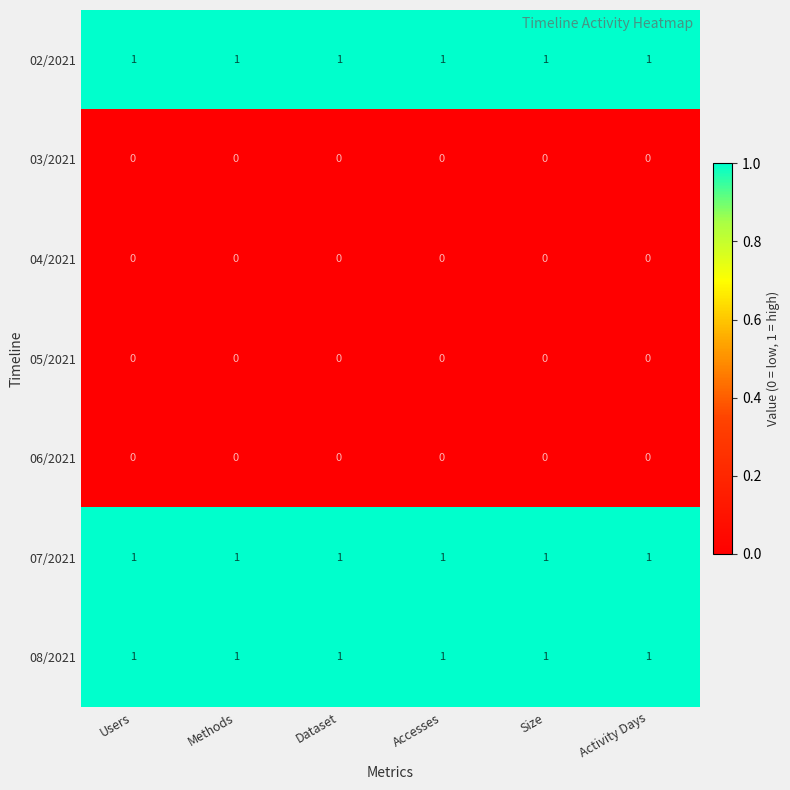

True or false: 04/2021 has a value of 0 at Users.

True